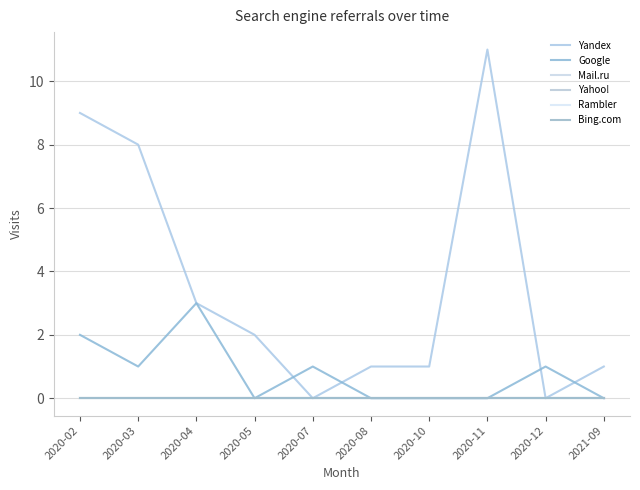

True or false: Bing.com has a value of 0 at 2020-04.

True